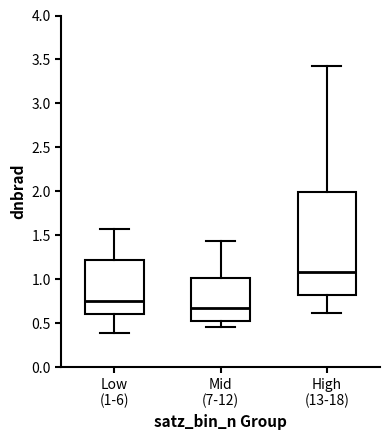

Comparing the boxes themselves (not the whiskers), which one is the tallest?

High (13-18)